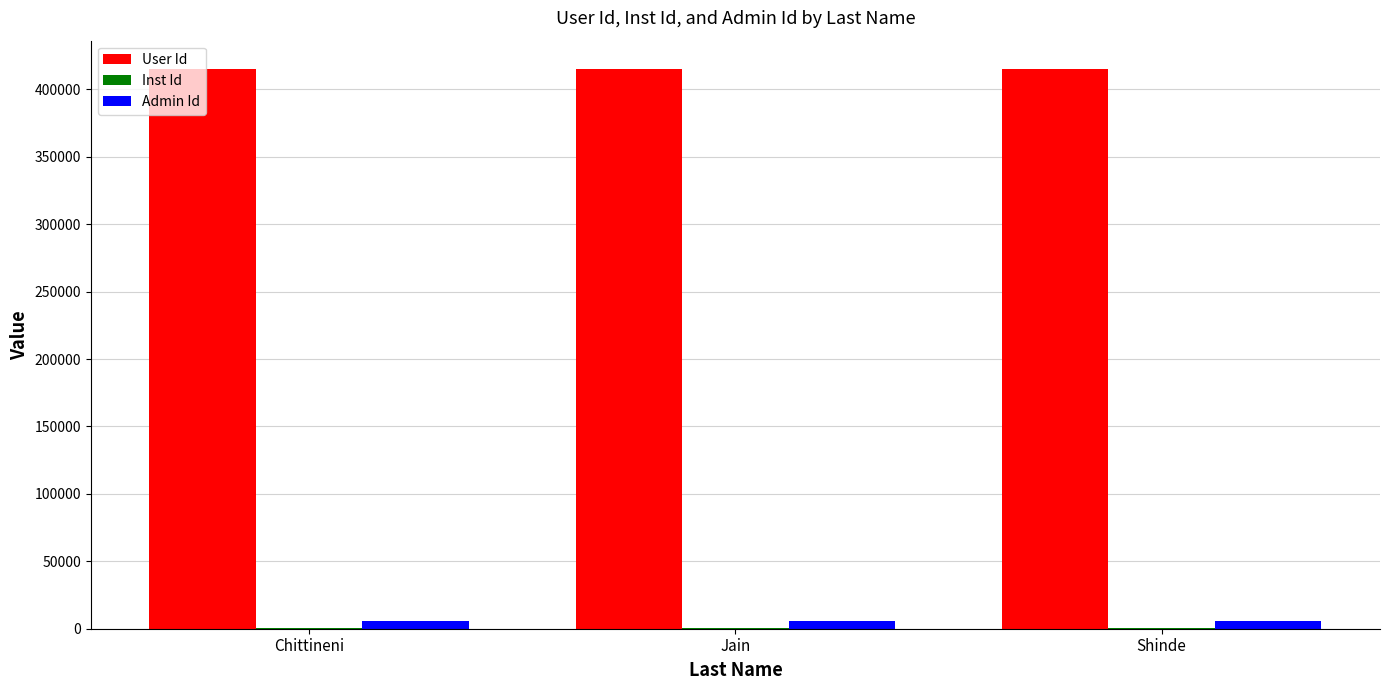

Is it true that User Id equals 415385 at Chittineni?

True